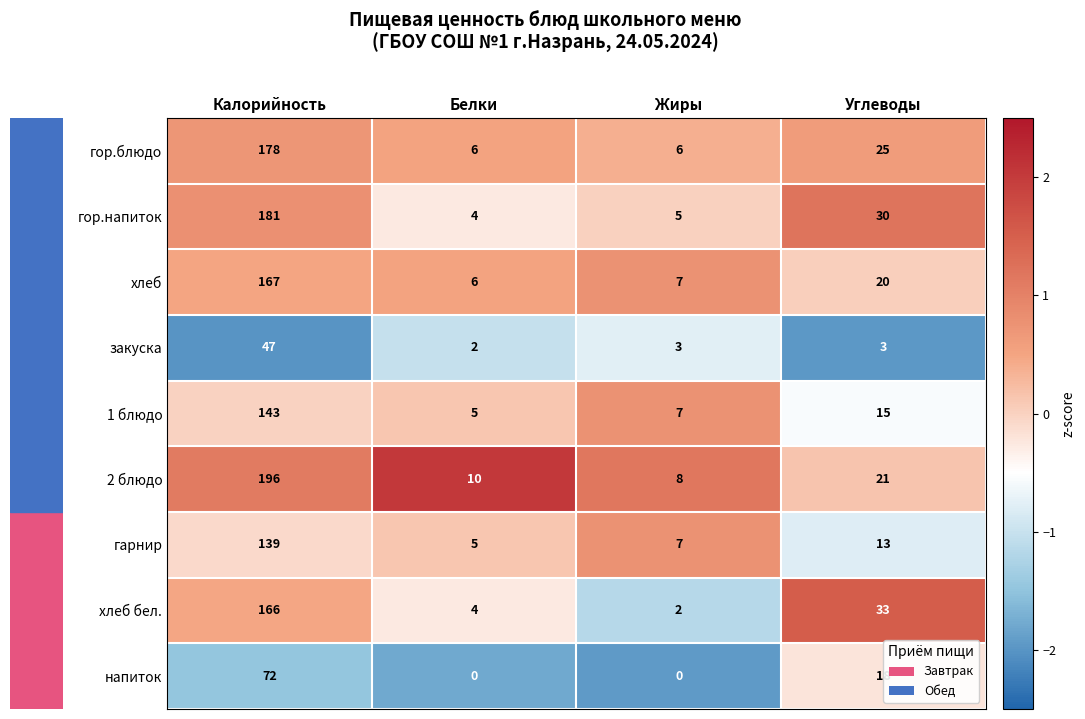

What is the minimum value shown in the chart?

0